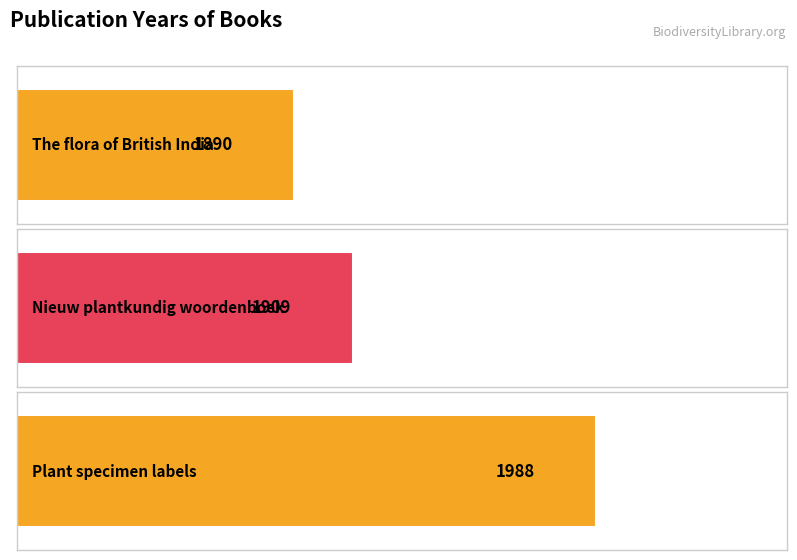

Reading right to left, list all the values displayed in this chart.

Plant specimen labels=1988	Nieuw plantkundig woordenboek=1909	The flora of British India=1890